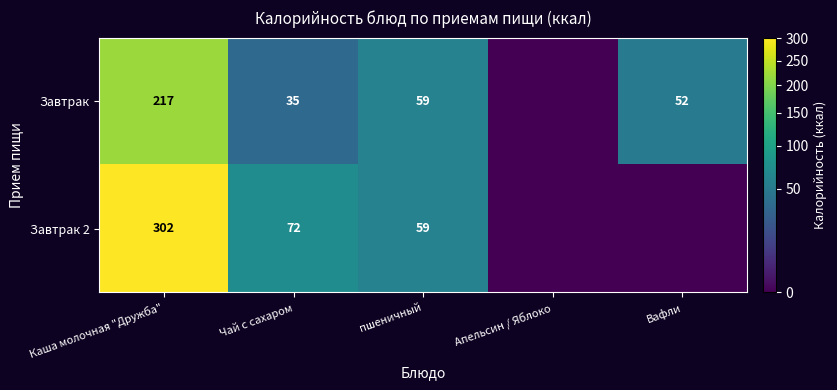

Between Чай с сахаром and пшеничный, which series saw the biggest shift?

Завтрак